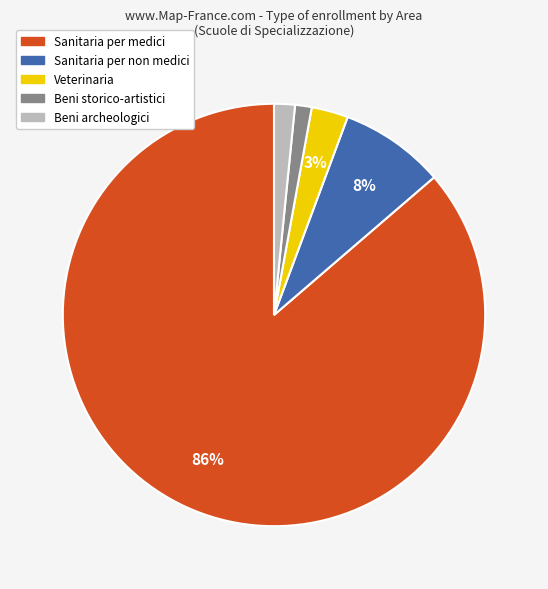

To the nearest percent, what portion does Beni storico-artistici represent?

2%